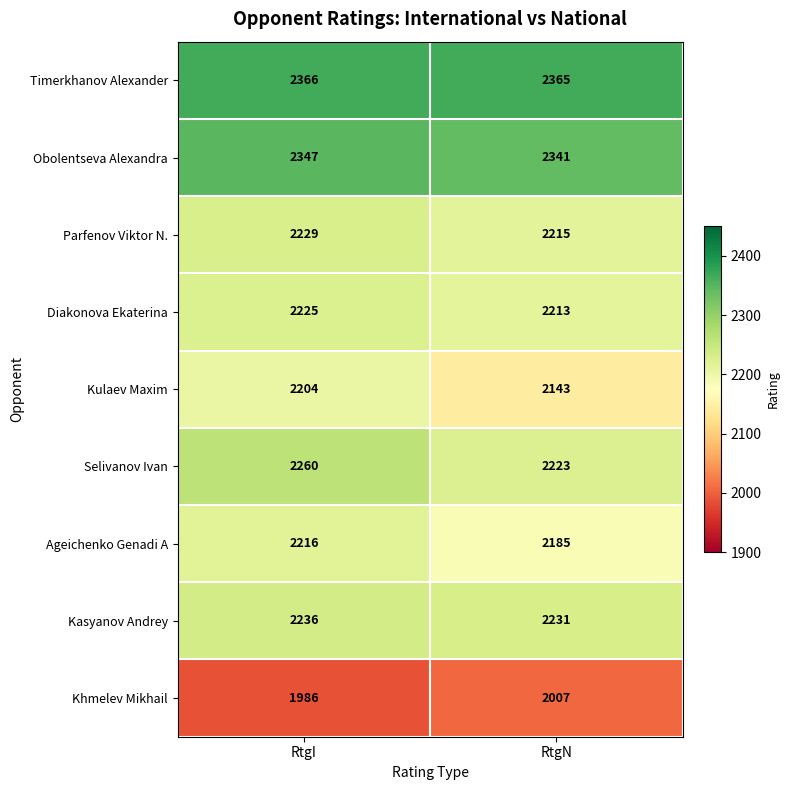

What value does the Obolentseva Alexandra series have at RtgI?

2347